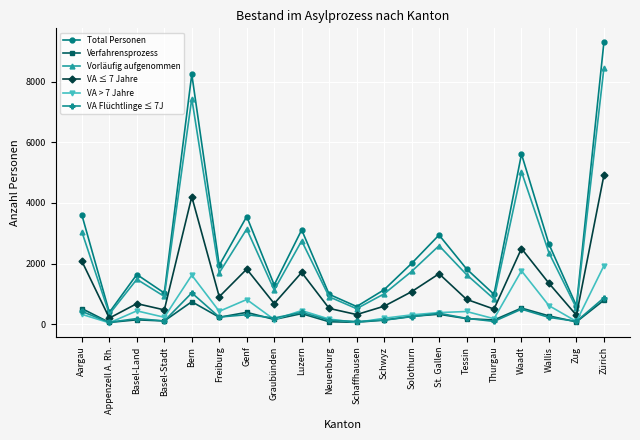

What value does the Vorläufig aufgenommen series have at Luzern?

2749